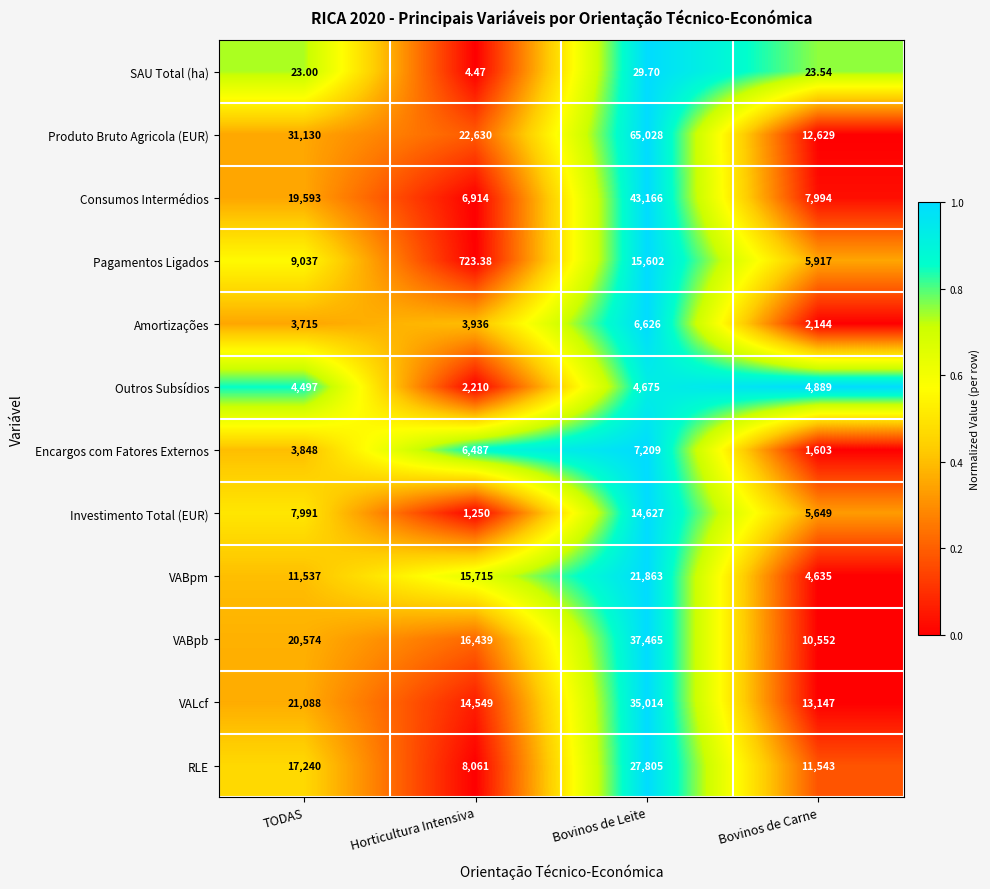

At which label is VABpb closest to 24008?

TODAS